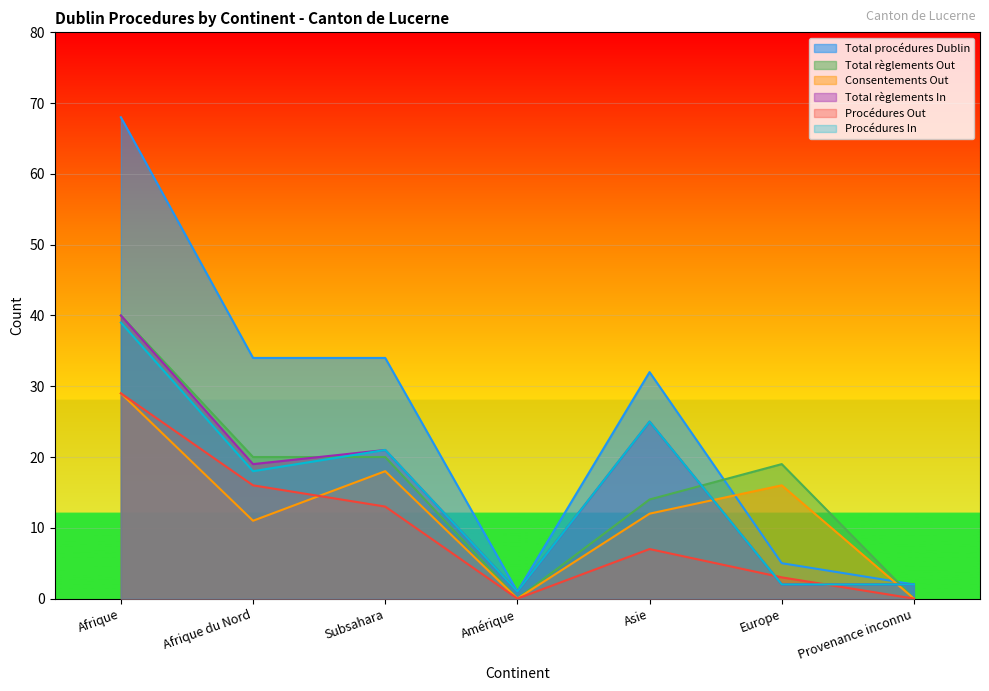

At how many categories does at least one series exceed 3?

5